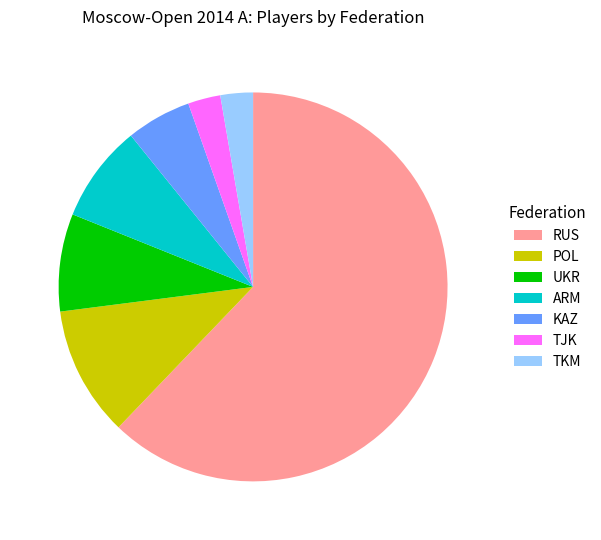

Which category has the biggest portion of the pie?

RUS